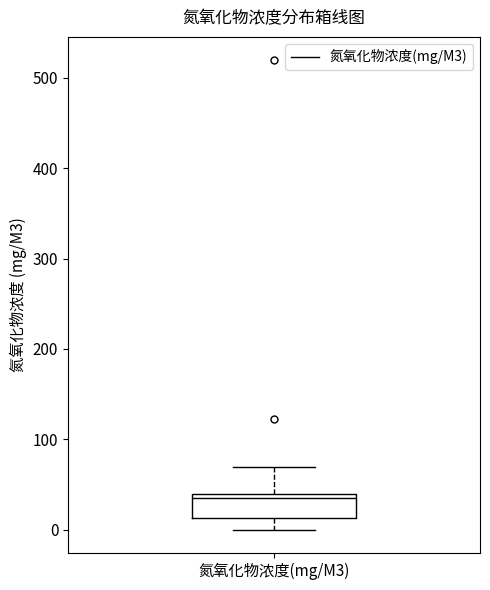

Where is the lower edge of the box for 氮氧化物浓度(mg/M3) on the y-axis? The values are not printed on the chart, so give them approximately, as read against the axis.

10